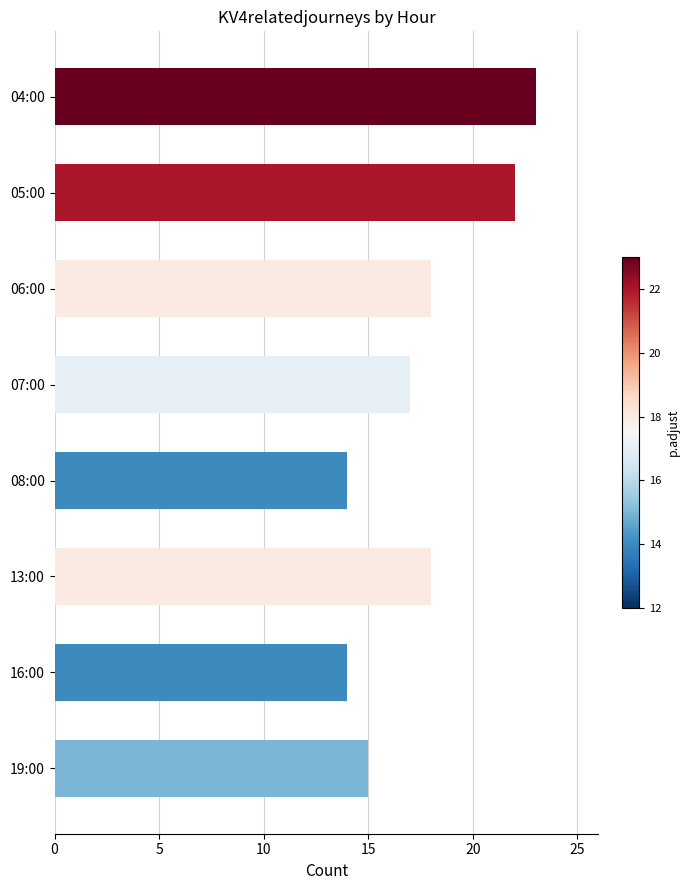

What is the difference between the maximum and minimum values?

9